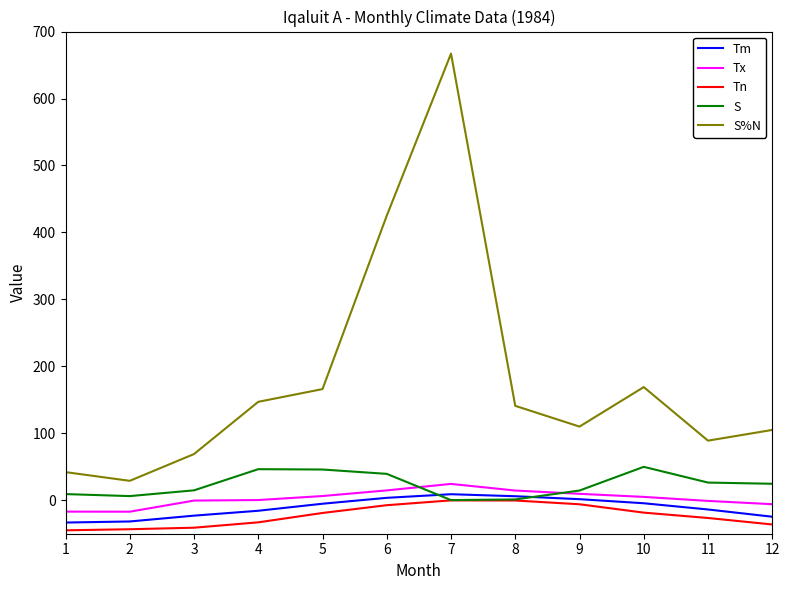

What is the lowest value of the S%N series?

29.0